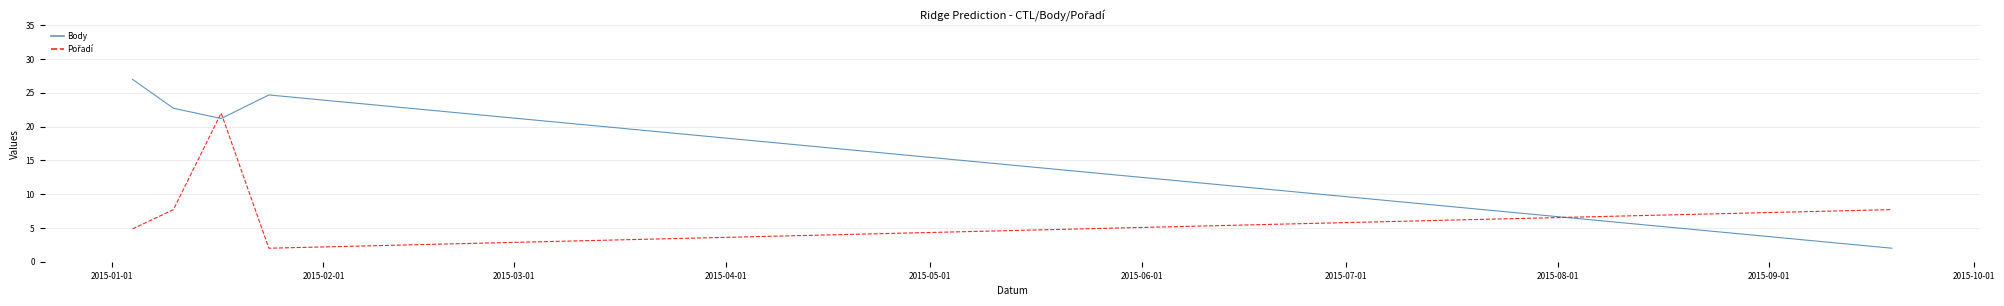

How many categories are shown in the chart?

5